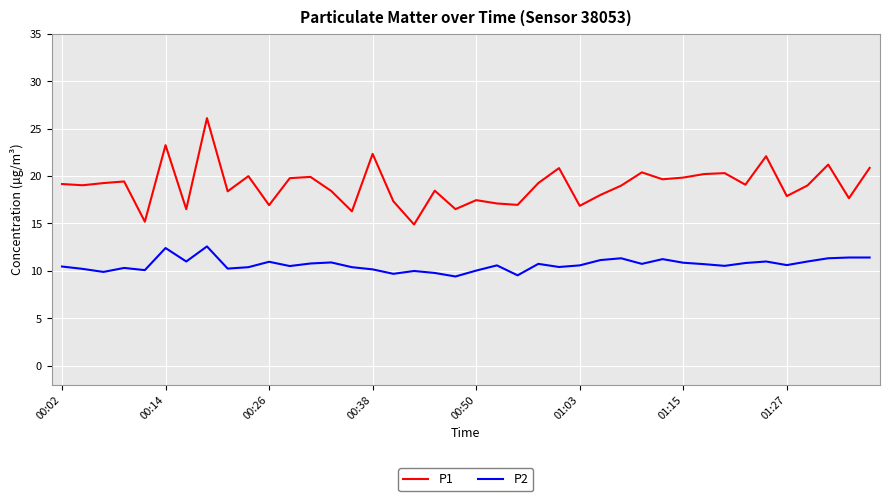

Which series has the largest range (max minus min)?

P1